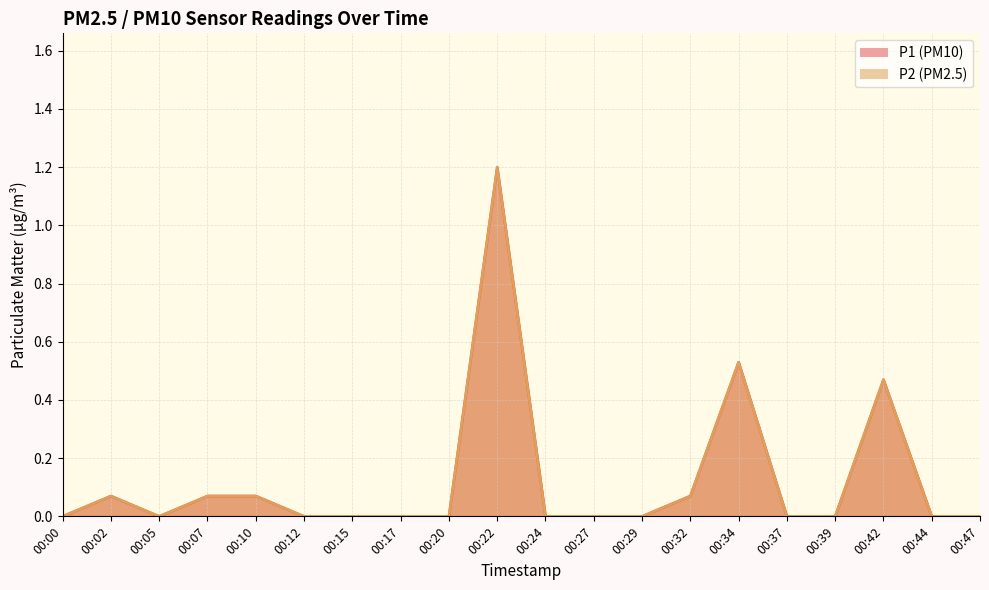

Which series has the largest range (max minus min)?

P1